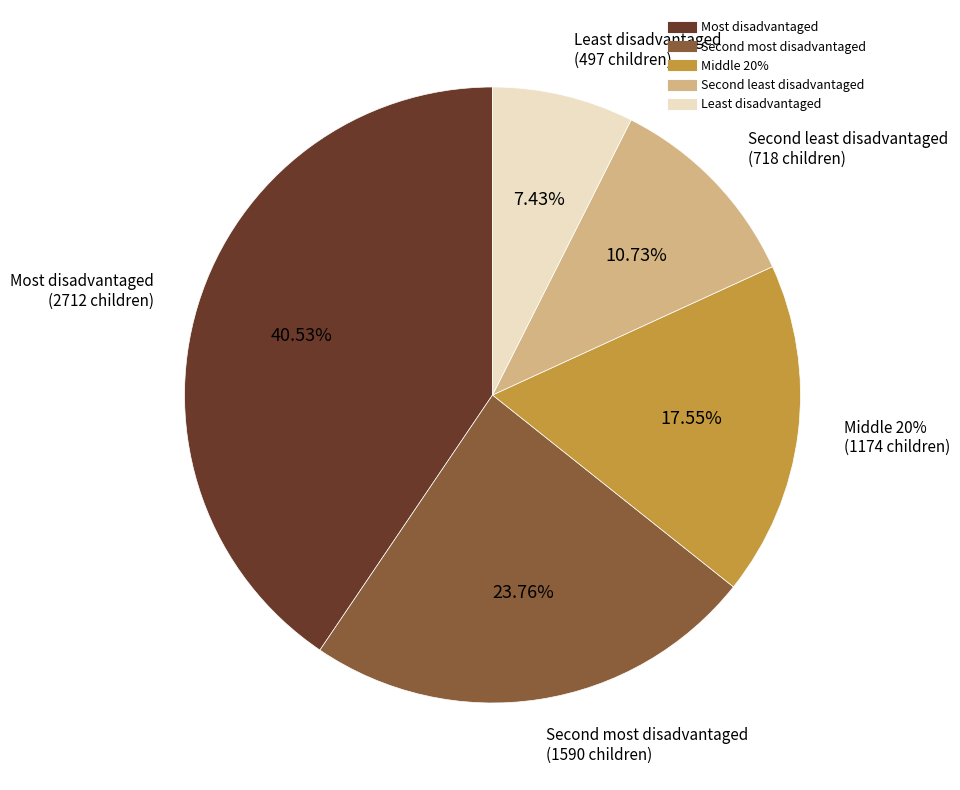

To the nearest percent, what portion does Middle 20% represent?

18%